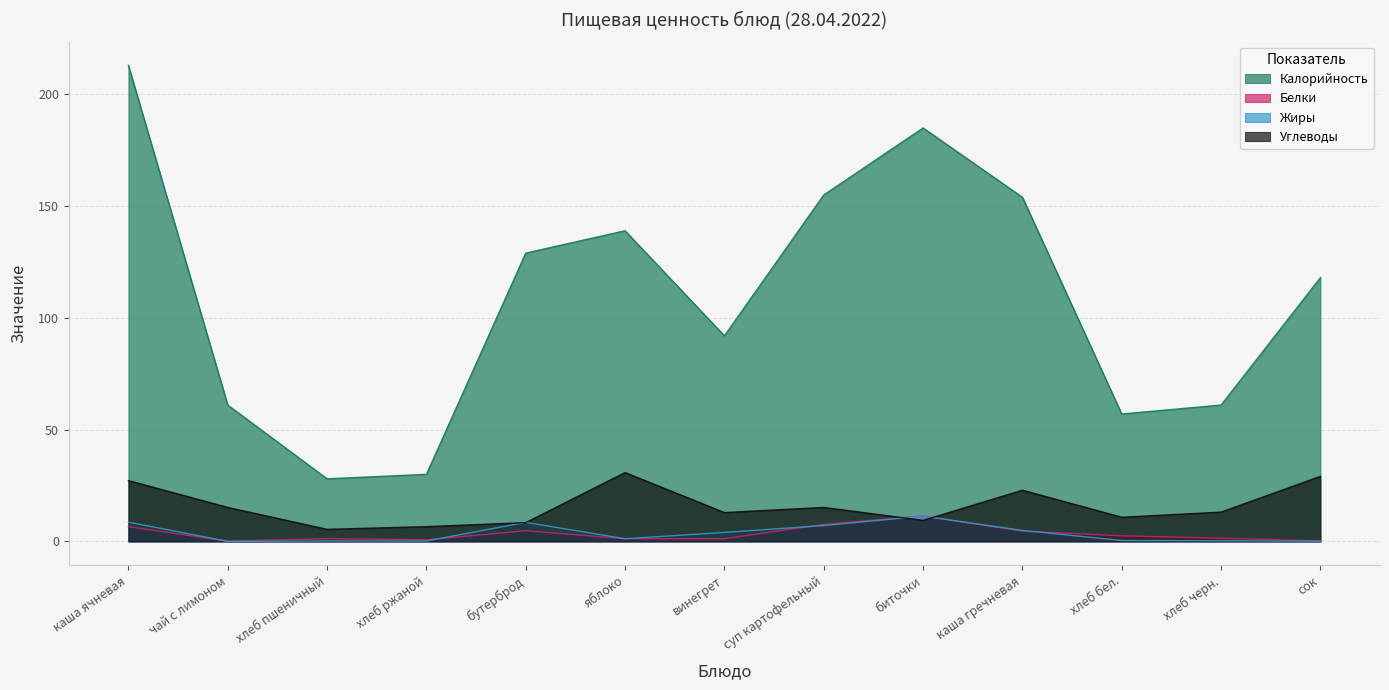

At which category does Белки reach its first local valley?

чай с лимоном